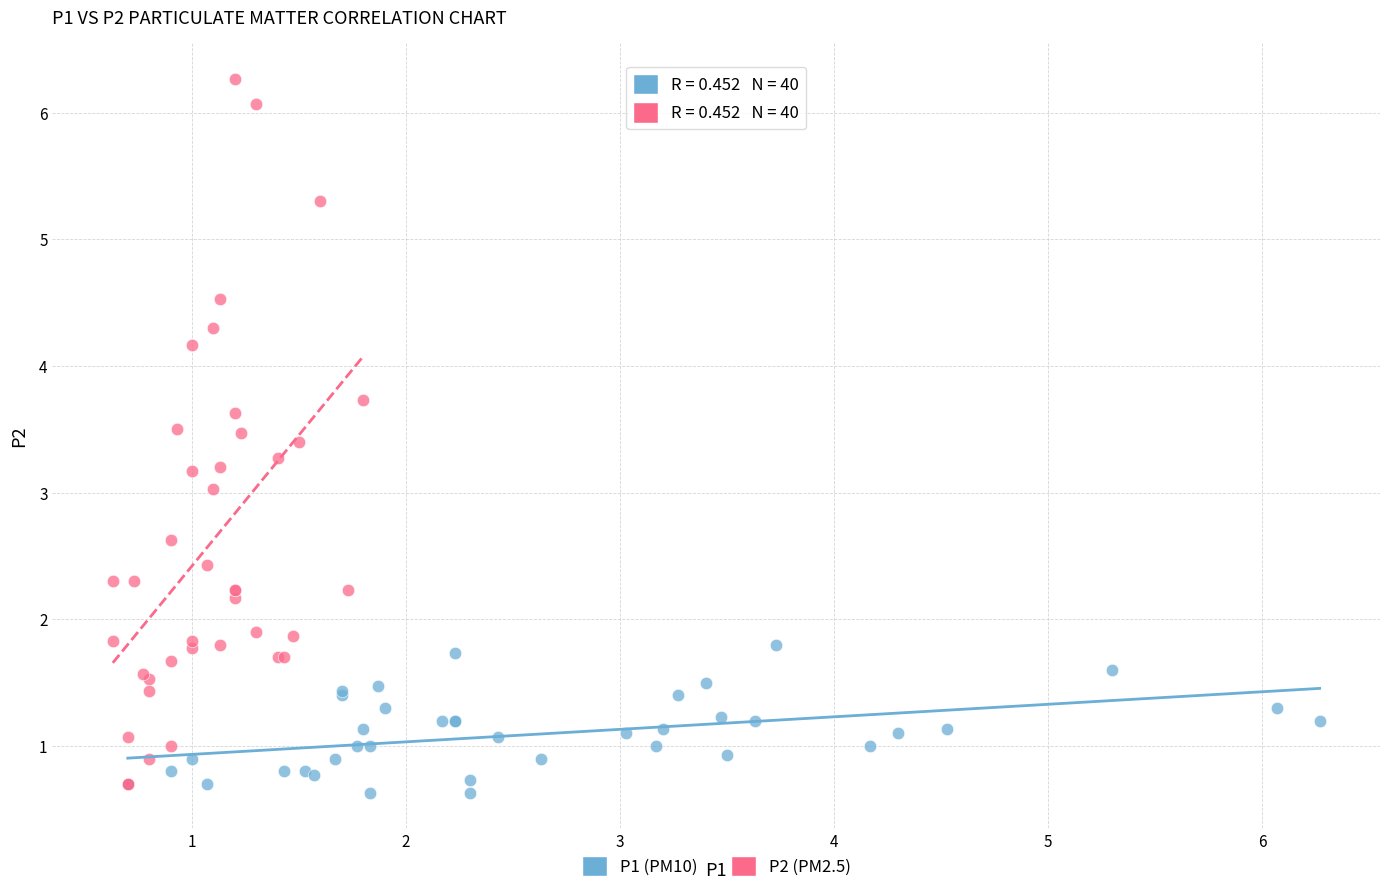

Which series reaches the maximum Y coordinate?

P2 (PM2.5)